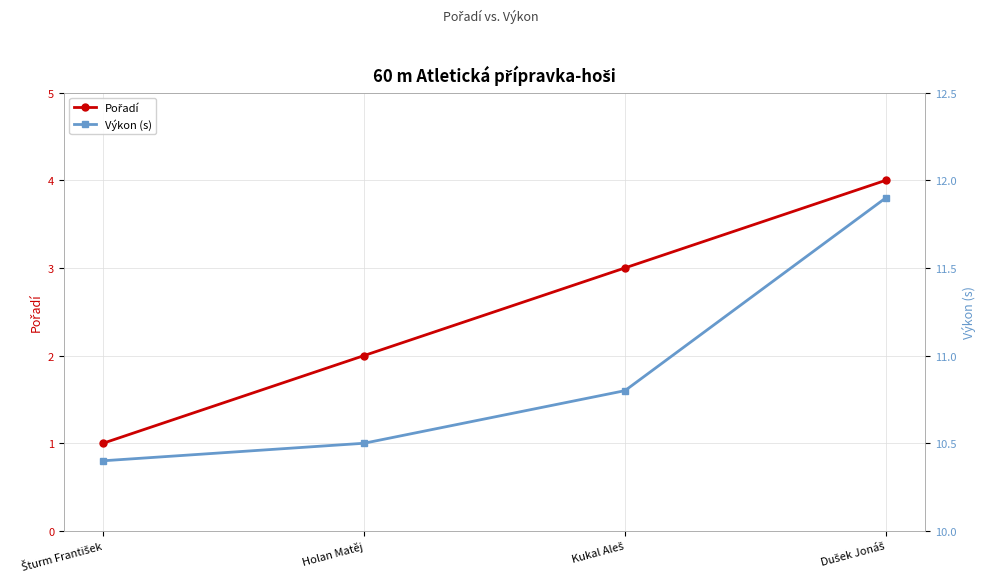

True or false: Pořadí and Výkon (s) intersect in this chart.

False